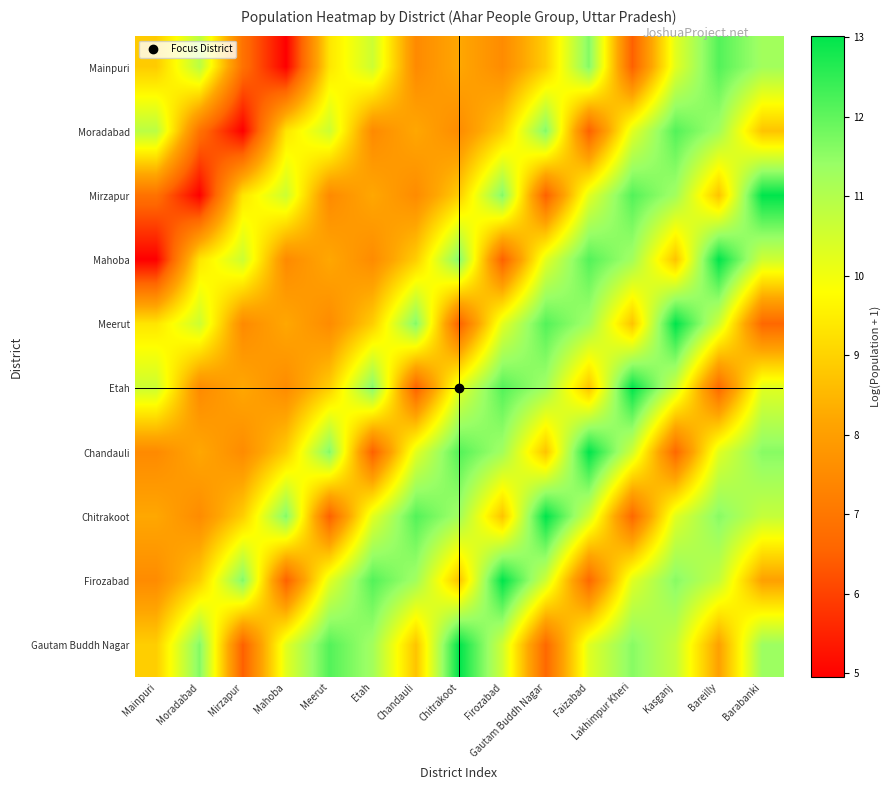

Reading left to right, transcribe all the data shown in this chart.

Mainpuri: Mainpuri=8.9	Moradabad=10.9	Mirzapur=6.9	Mahoba=4.9	Meerut=9.3	Etah=10.6	Chandauli=7.5	Chitrakoot=8.2	Firozabad=7.5	Gautam Buddh Nagar=8.9	Faizabad=11.6	Lakhimpur Kheri=6.5	Kasganj=10.2	Bareilly=12.1	Barabanki=11.2
Moradabad: Mainpuri=10.9	Moradabad=6.9	Mirzapur=4.9	Mahoba=9.3	Meerut=10.6	Etah=7.5	Chandauli=8.2	Chitrakoot=7.5	Firozabad=8.9	Gautam Buddh Nagar=11.6	Faizabad=6.5	Lakhimpur Kheri=10.2	Kasganj=12.1	Bareilly=11.2	Barabanki=8.7
Mirzapur: Mainpuri=6.9	Moradabad=4.9	Mirzapur=9.3	Mahoba=10.6	Meerut=7.5	Etah=8.2	Chandauli=7.5	Chitrakoot=8.9	Firozabad=11.6	Gautam Buddh Nagar=6.5	Faizabad=10.2	Lakhimpur Kheri=12.1	Kasganj=11.2	Bareilly=8.7	Barabanki=13.0
Mahoba: Mainpuri=4.9	Moradabad=9.3	Mirzapur=10.6	Mahoba=7.5	Meerut=8.2	Etah=7.5	Chandauli=8.9	Chitrakoot=11.6	Firozabad=6.5	Gautam Buddh Nagar=10.2	Faizabad=12.1	Lakhimpur Kheri=11.2	Kasganj=8.7	Bareilly=13.0	Barabanki=10.5
Meerut: Mainpuri=9.3	Moradabad=10.6	Mirzapur=7.5	Mahoba=8.2	Meerut=7.5	Etah=8.9	Chandauli=11.6	Chitrakoot=6.5	Firozabad=10.2	Gautam Buddh Nagar=12.1	Faizabad=11.2	Lakhimpur Kheri=8.7	Kasganj=13.0	Bareilly=10.5	Barabanki=6.6
Etah: Mainpuri=10.6	Moradabad=7.5	Mirzapur=8.2	Mahoba=7.5	Meerut=8.9	Etah=11.6	Chandauli=6.5	Chitrakoot=10.2	Firozabad=12.1	Gautam Buddh Nagar=11.2	Faizabad=8.7	Lakhimpur Kheri=13.0	Kasganj=10.5	Bareilly=6.6	Barabanki=10.3
Chandauli: Mainpuri=7.5	Moradabad=8.2	Mirzapur=7.5	Mahoba=8.9	Meerut=11.6	Etah=6.5	Chandauli=10.2	Chitrakoot=12.1	Firozabad=11.2	Gautam Buddh Nagar=8.7	Faizabad=13.0	Lakhimpur Kheri=10.5	Kasganj=6.6	Bareilly=10.3	Barabanki=11.6
Chitrakoot: Mainpuri=8.2	Moradabad=7.5	Mirzapur=8.9	Mahoba=11.6	Meerut=6.5	Etah=10.2	Chandauli=12.1	Chitrakoot=11.2	Firozabad=8.7	Gautam Buddh Nagar=13.0	Faizabad=10.5	Lakhimpur Kheri=6.6	Kasganj=10.3	Bareilly=11.6	Barabanki=10.7
Firozabad: Mainpuri=7.5	Moradabad=8.9	Mirzapur=11.6	Mahoba=6.5	Meerut=10.2	Etah=12.1	Chandauli=11.2	Chitrakoot=8.7	Firozabad=13.0	Gautam Buddh Nagar=10.5	Faizabad=6.6	Lakhimpur Kheri=10.3	Kasganj=11.6	Bareilly=10.7	Barabanki=8.1
Gautam Buddh Nagar: Mainpuri=8.9	Moradabad=11.6	Mirzapur=6.5	Mahoba=10.2	Meerut=12.1	Etah=11.2	Chandauli=8.7	Chitrakoot=13.0	Firozabad=10.5	Gautam Buddh Nagar=6.6	Faizabad=10.3	Lakhimpur Kheri=11.6	Kasganj=10.7	Bareilly=8.1	Barabanki=11.3